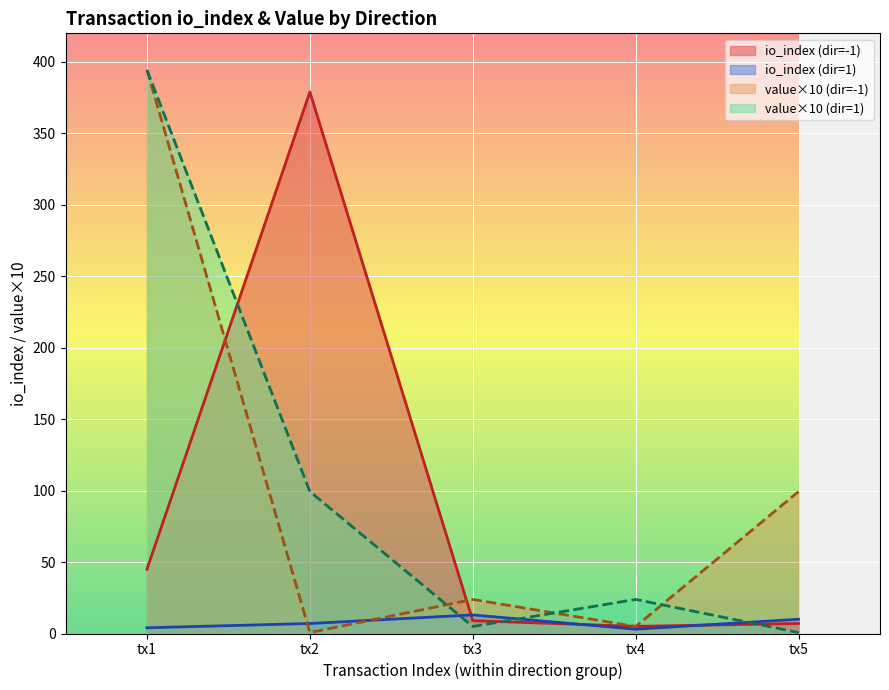

After their last crossing, which series has the higher values: value×10 (dir=1) or io_index (dir=1)?

io_index (dir=1)